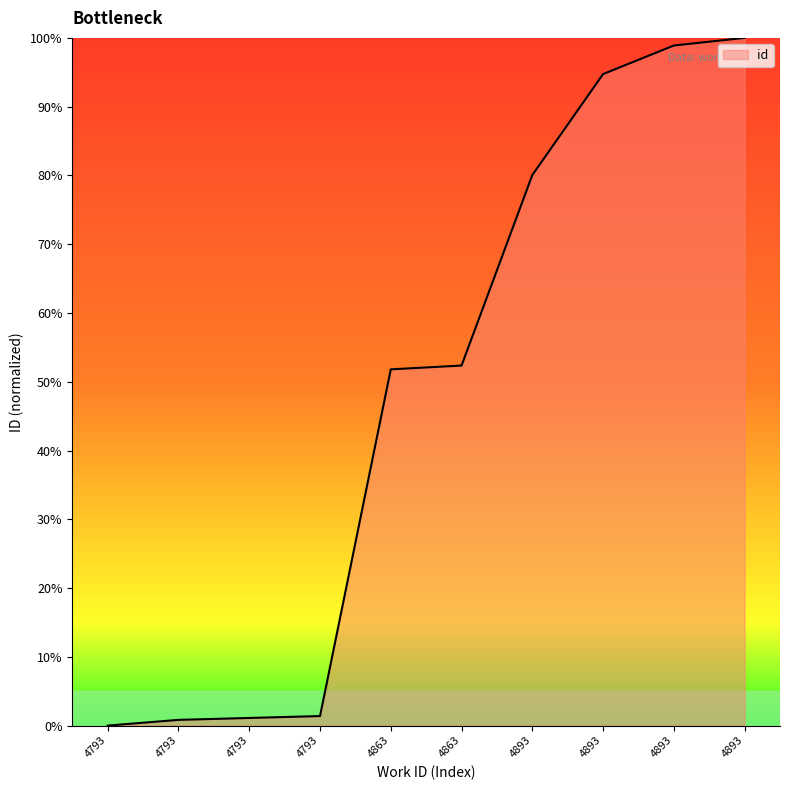

Does the chart display data point markers on the line(s)?

No